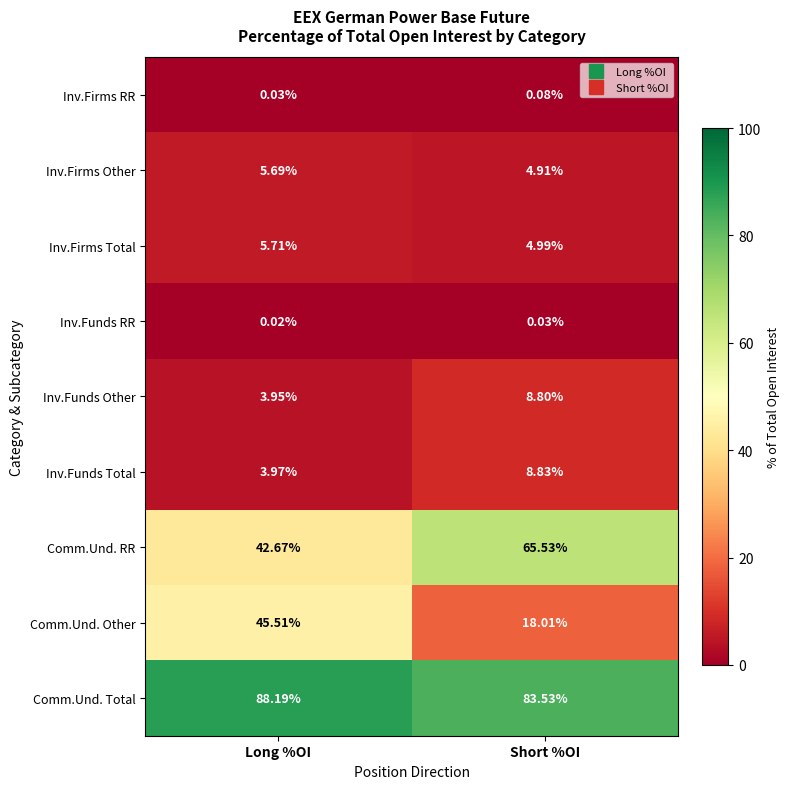

How many series are shown in this chart?

9